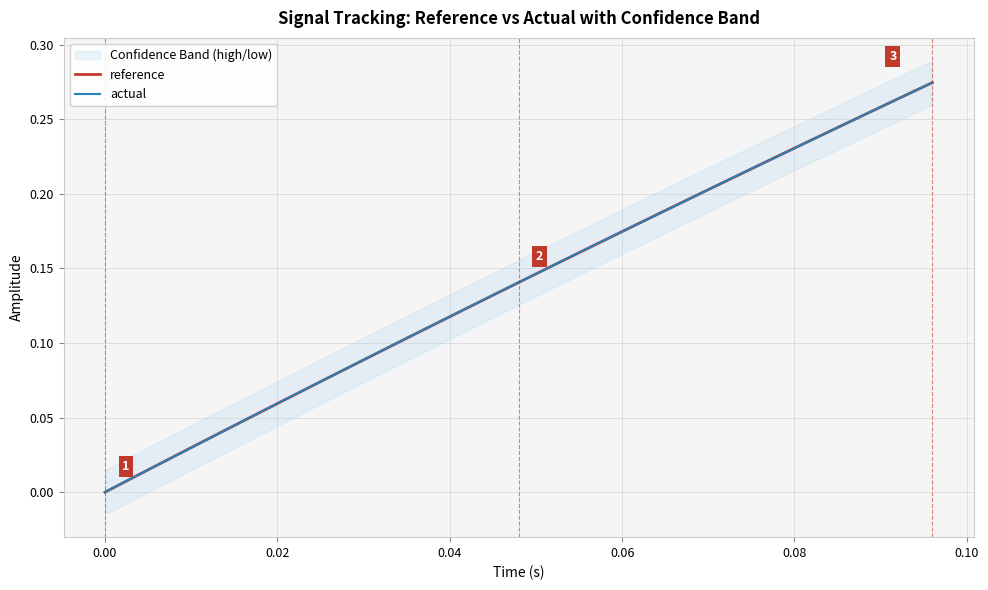

At how many categories does at least one series exceed 0?

24